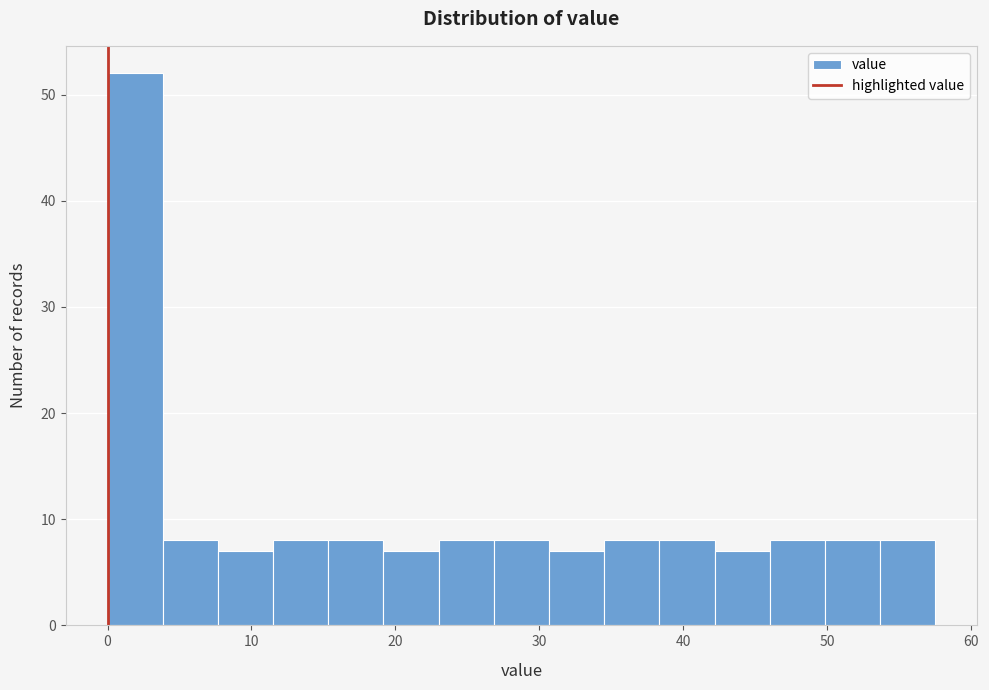

Read against the x-axis, roughly where is the centre of the tallest bar?

2